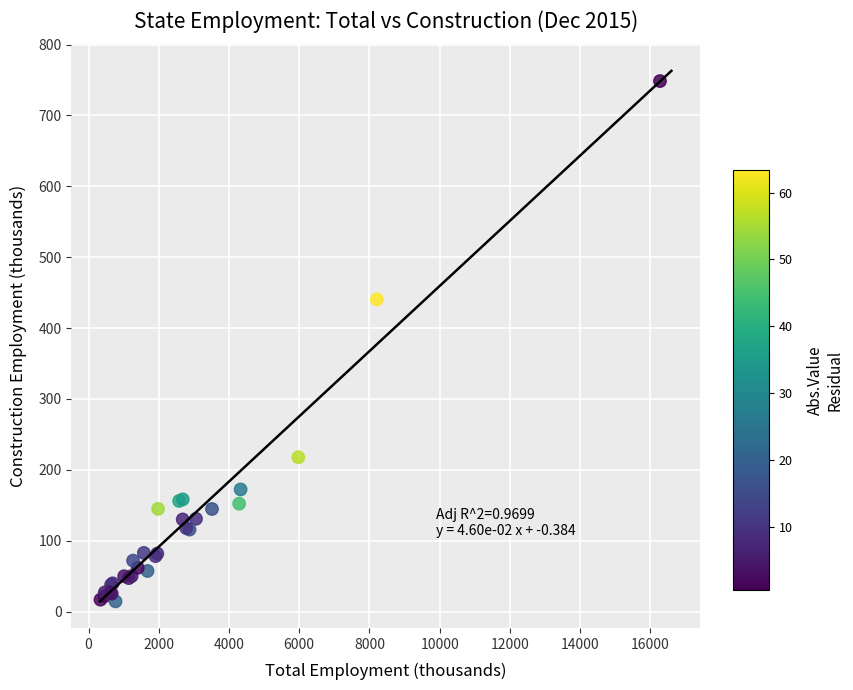

What Y value in the scatter plot is closest to 381?

440.6